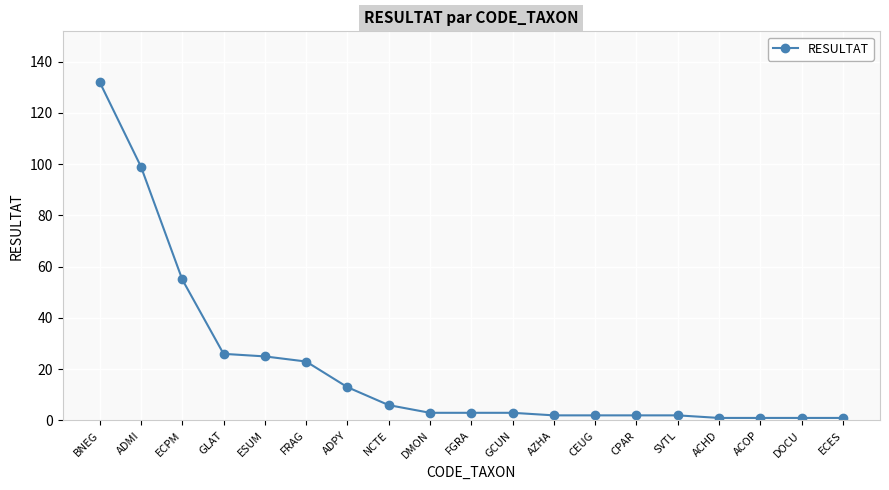

What is the label of the 19th point from the right?

BNEG